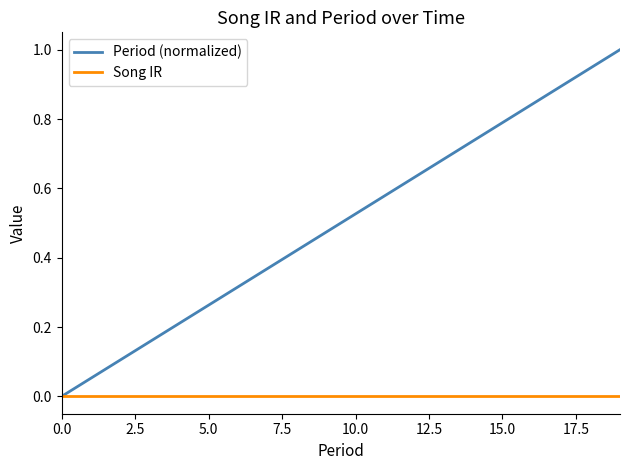

What is the maximum value shown in the chart?

1.0